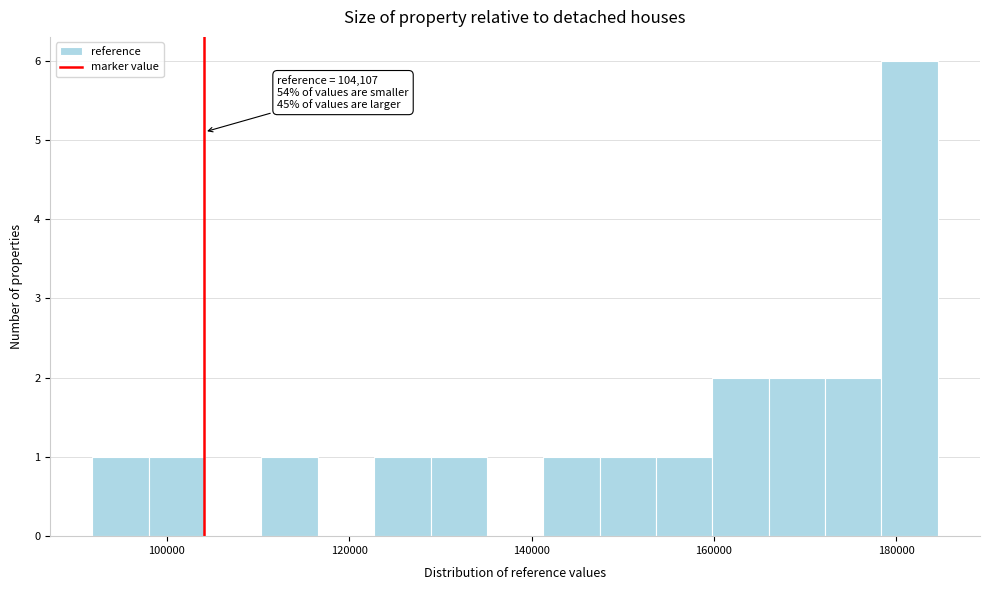

Around what value on the x-axis is the tallest bar? Give the approximate position of its centre, as read against the axis.

182000